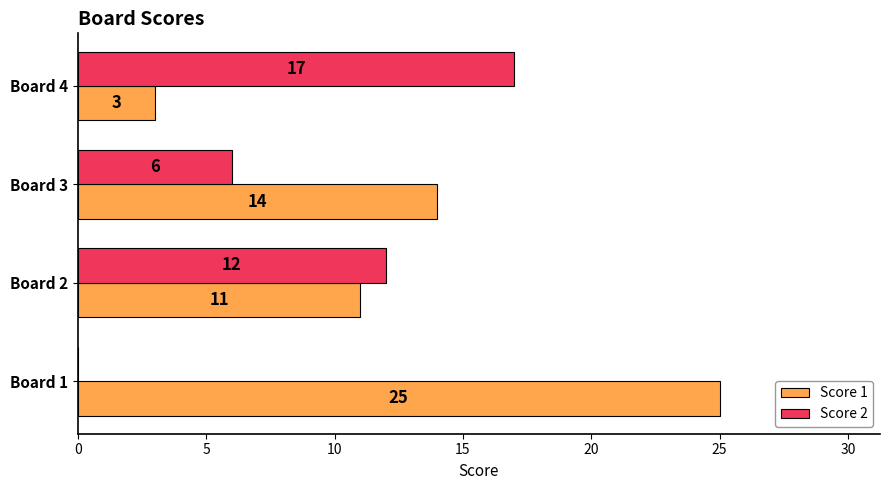

What is the sum of all Score 2 values?

35